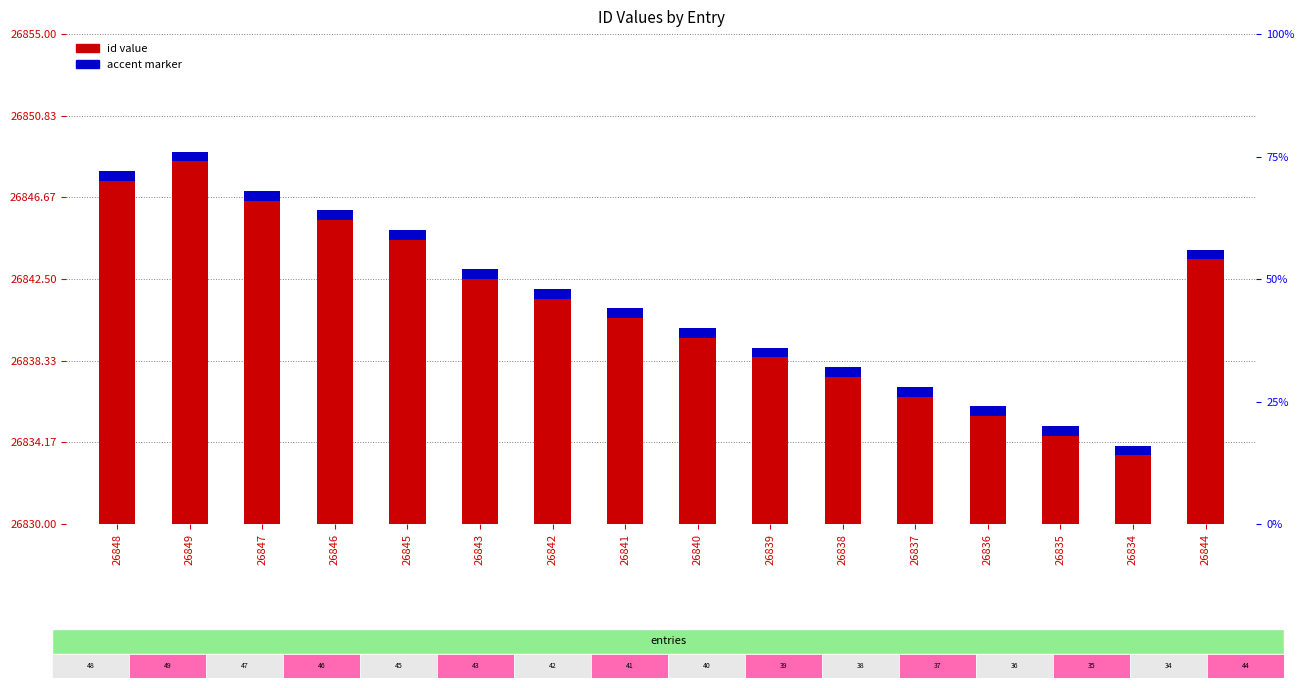

What is the change in value from 26847 to 26839?

-8